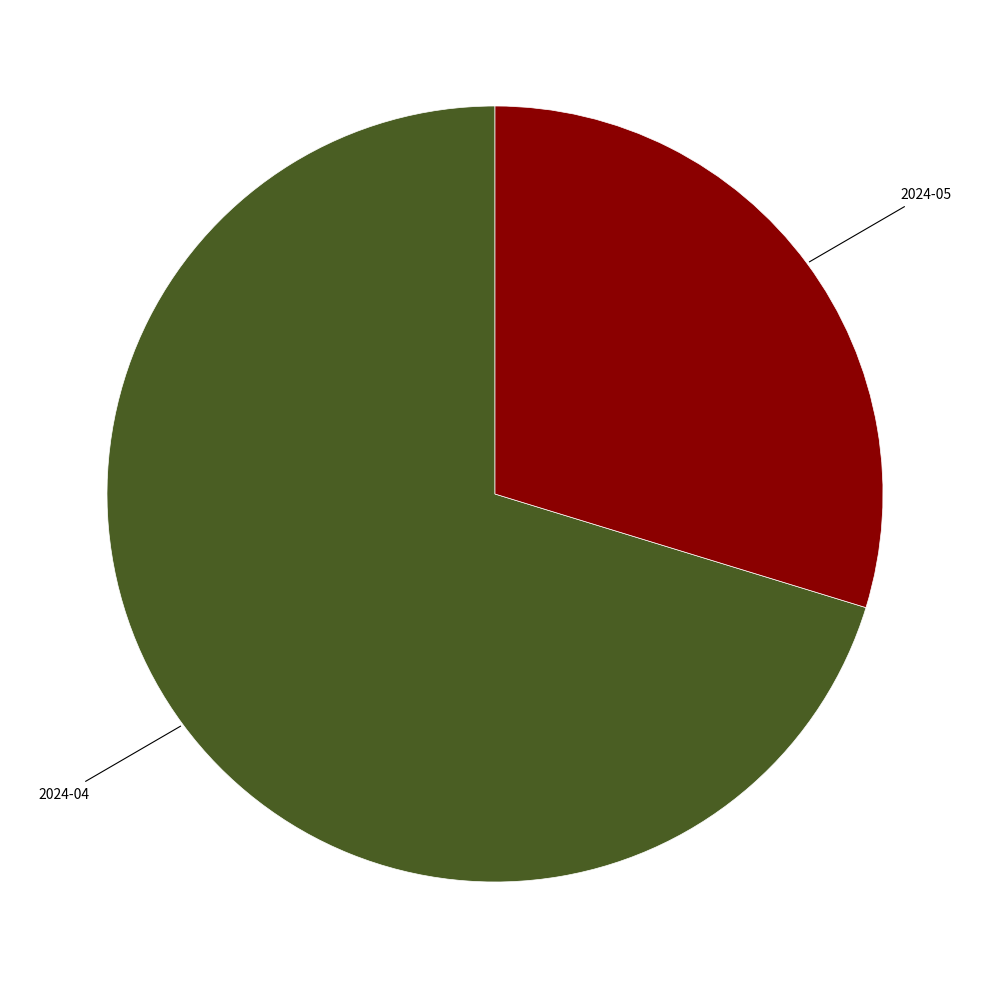

Is the sum of 2024-05 and 2024-04 greater than half?

Yes